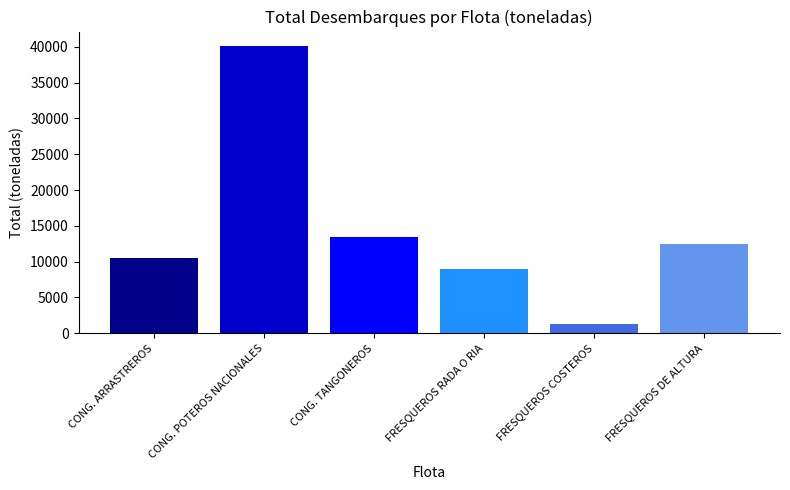

Where does the data first go above 12531?

CONG. POTEROS NACIONALES